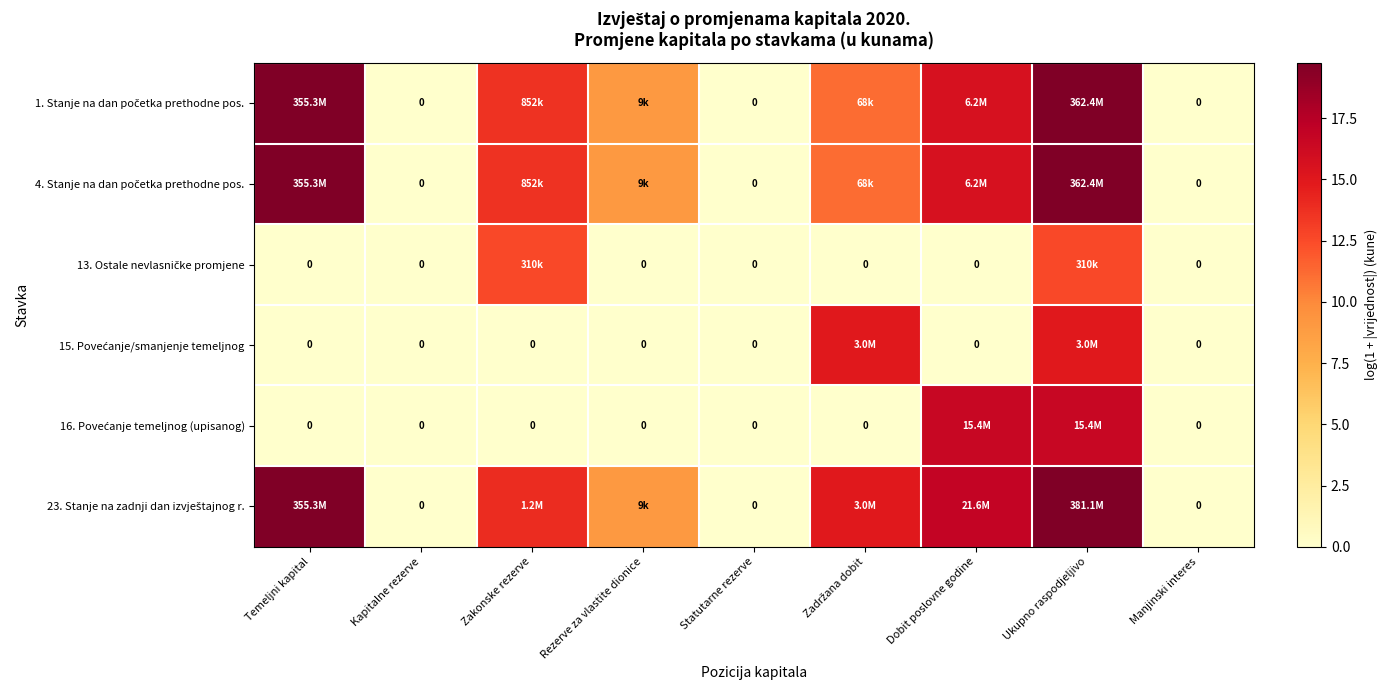

At which label is 23. Stanje na zadnji dan izvještajnog r. closest to 9?

Rezerve za vlastite dionice